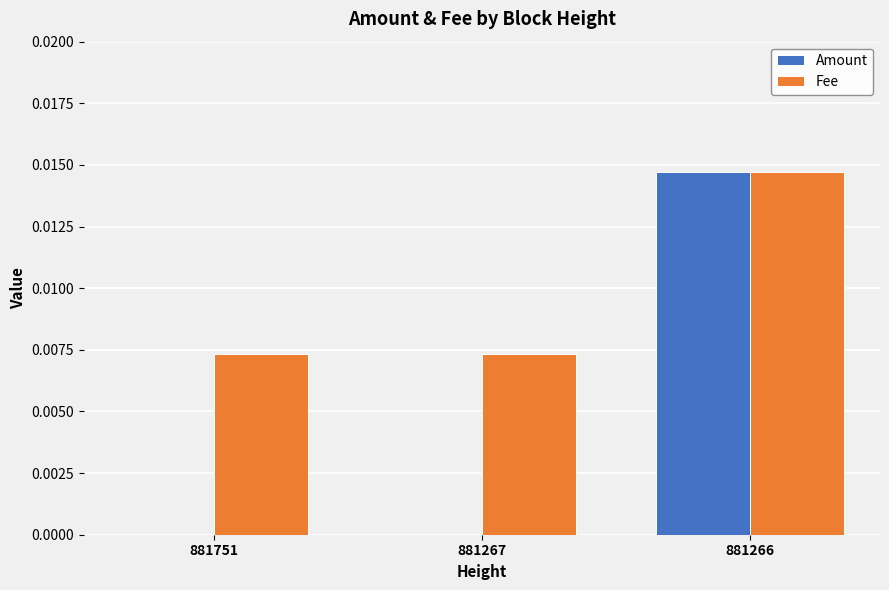

How many distinct data groups are displayed?

2